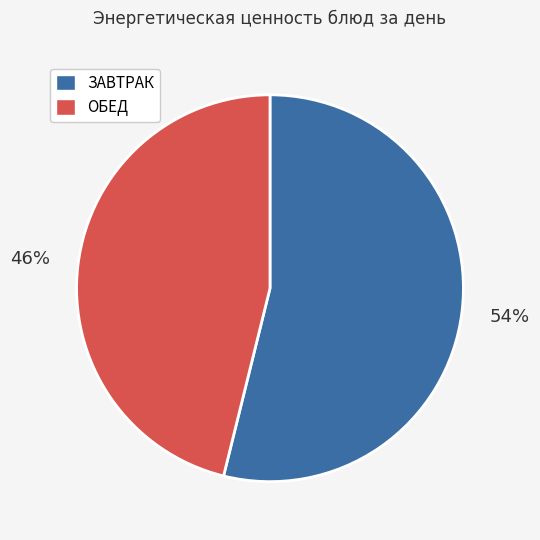

Does any single category account for the majority?

Yes